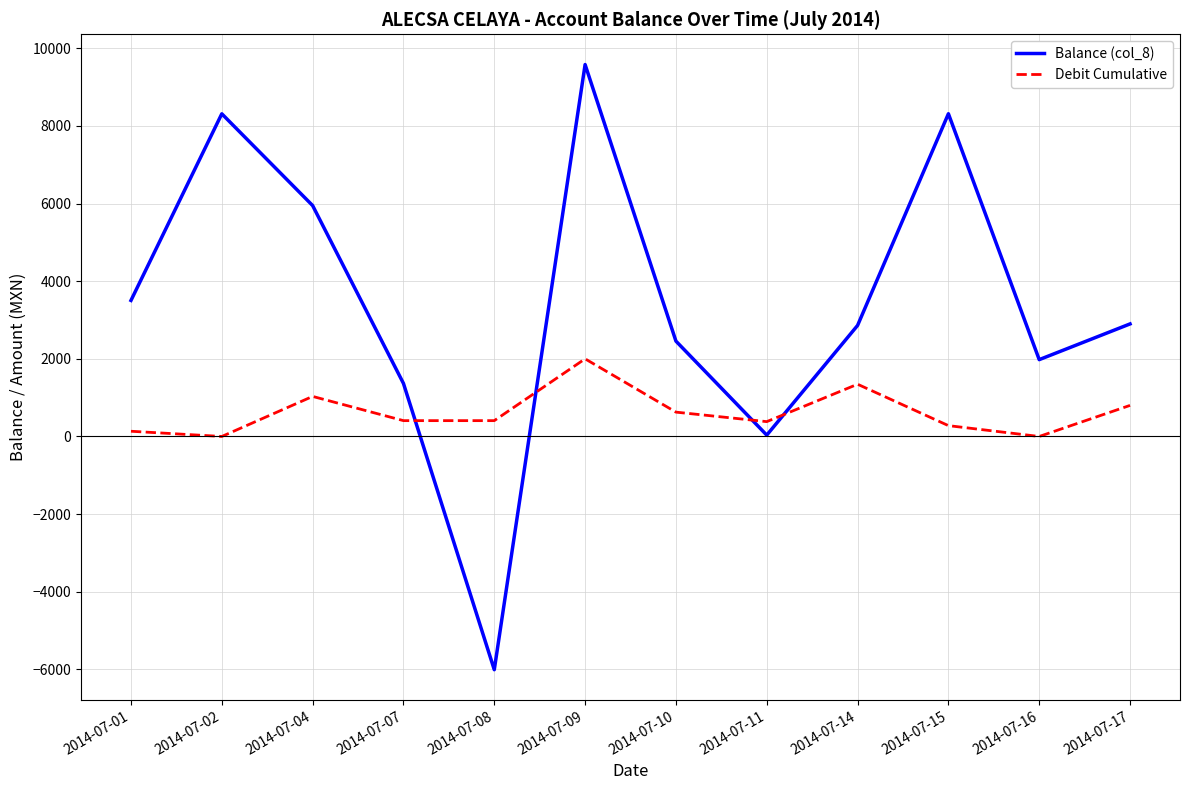

How many values in the Debit Cumulative series are below 407?

5